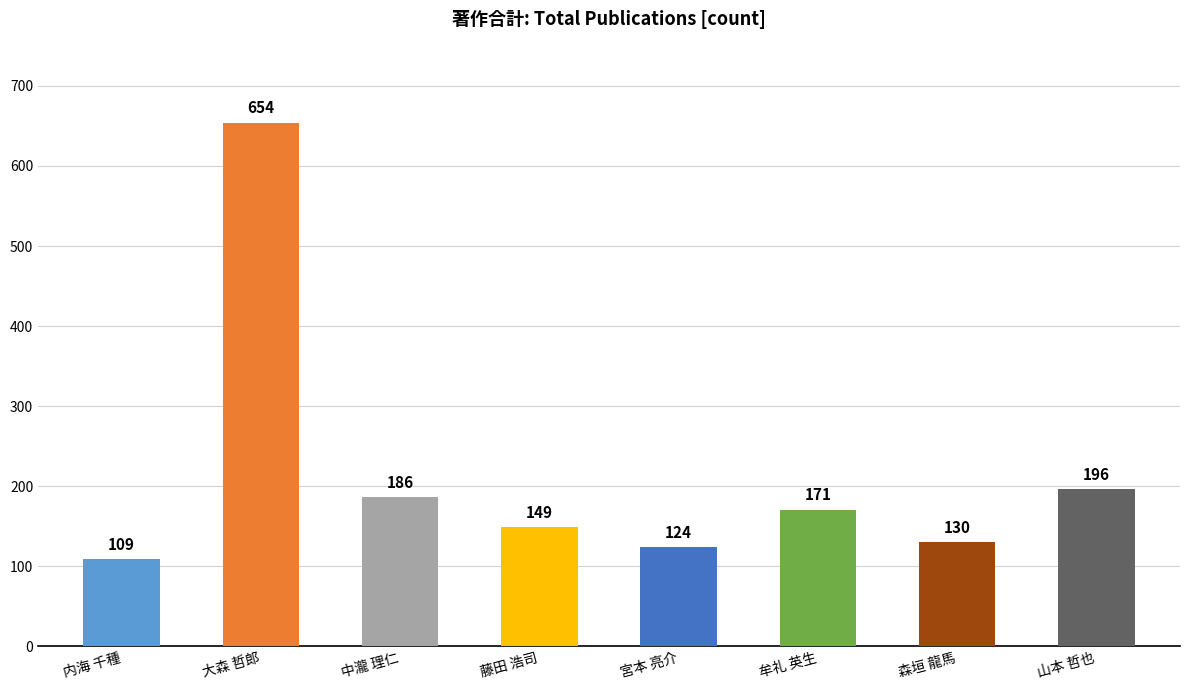

What is the label of the 4th bar from the right?

宮本 亮介